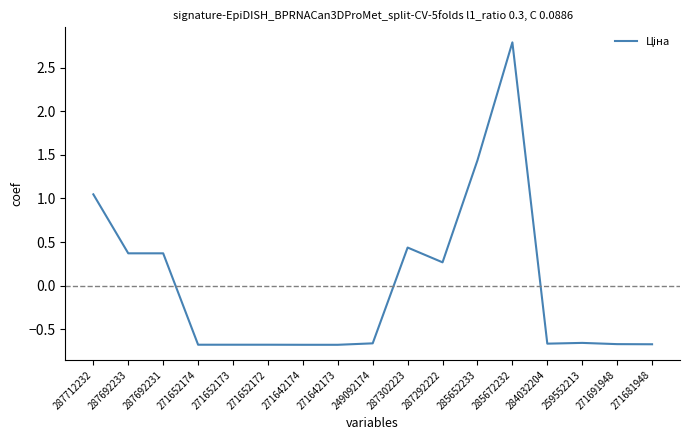

What position from the left is 249092174?

9